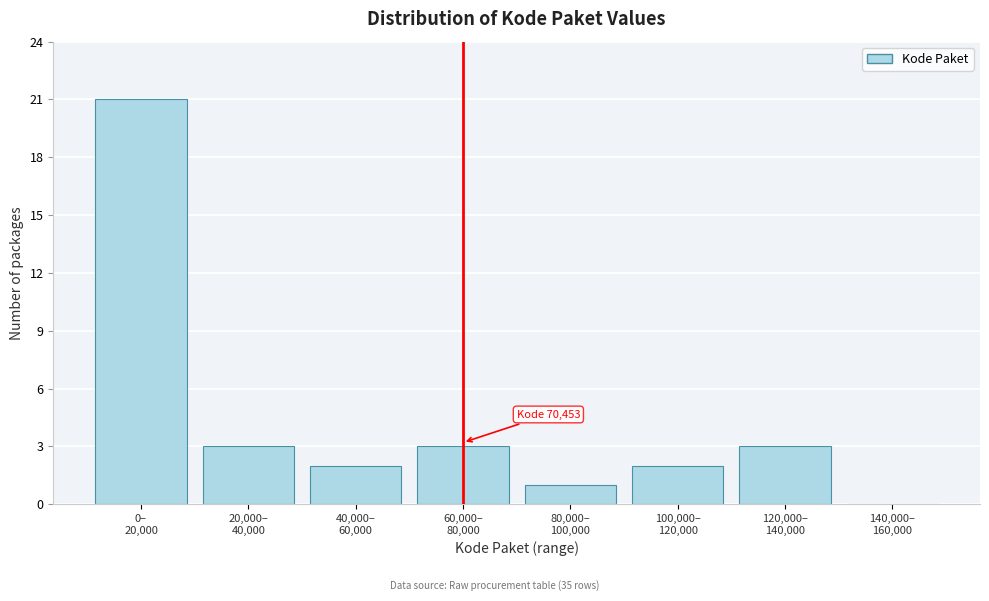

What is the maximum value shown in the chart?

21